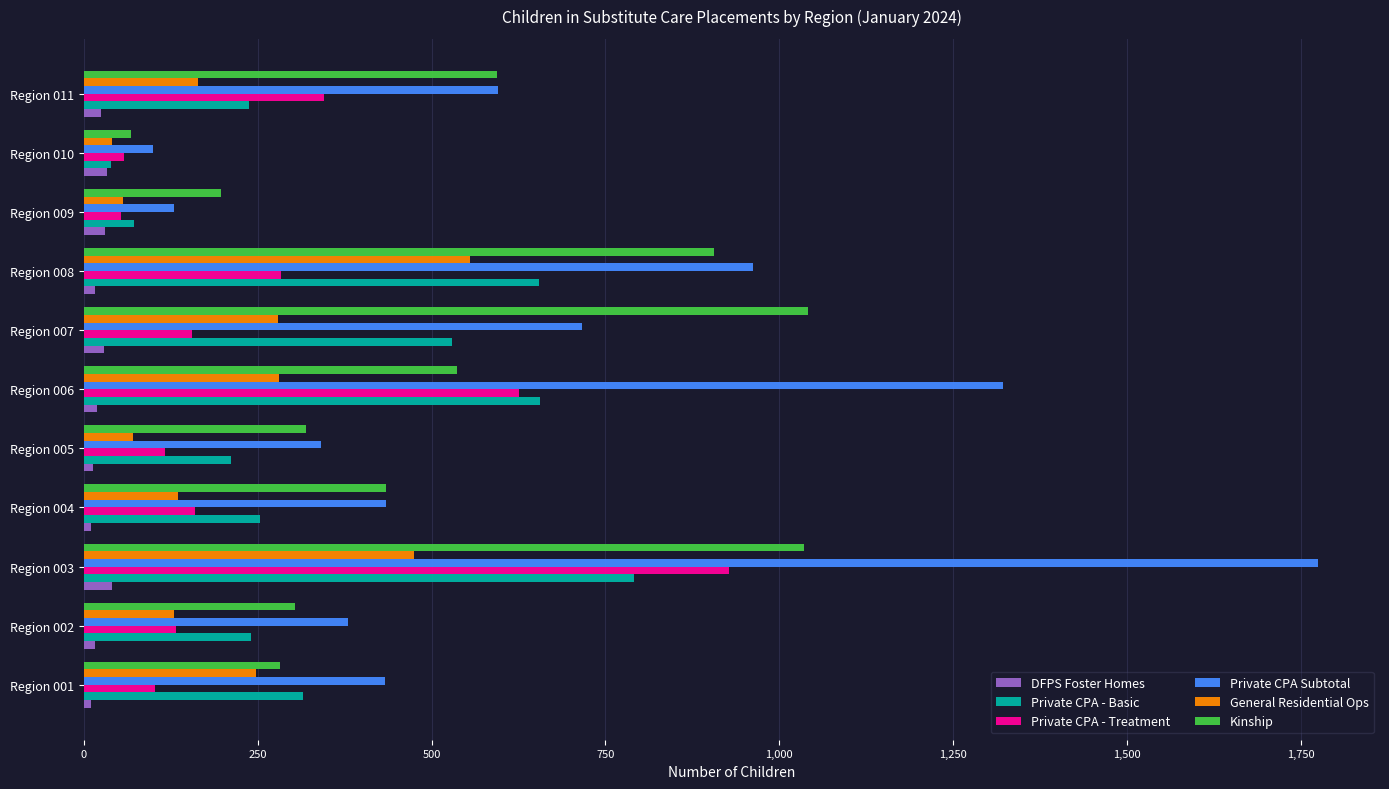

What is the difference between the second highest and second lowest values in the Private CPA Subtotal series?

1192